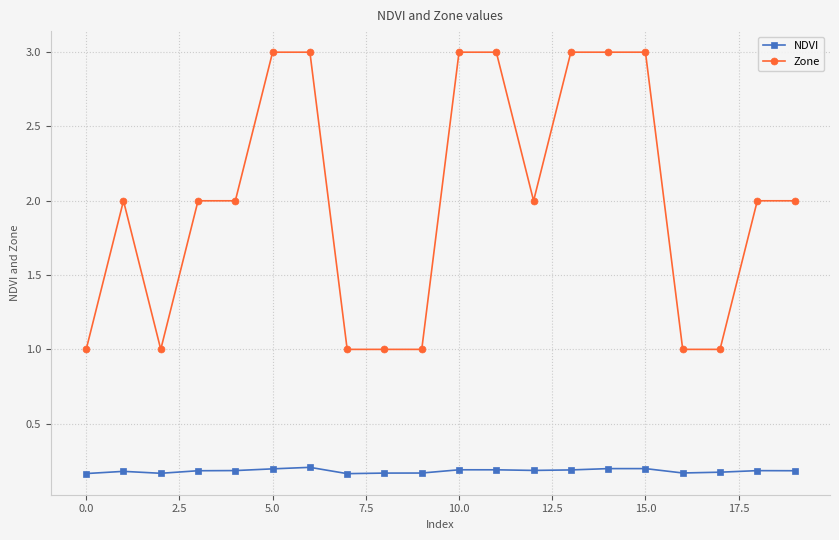

True or false: Zone and NDVI intersect in this chart.

False